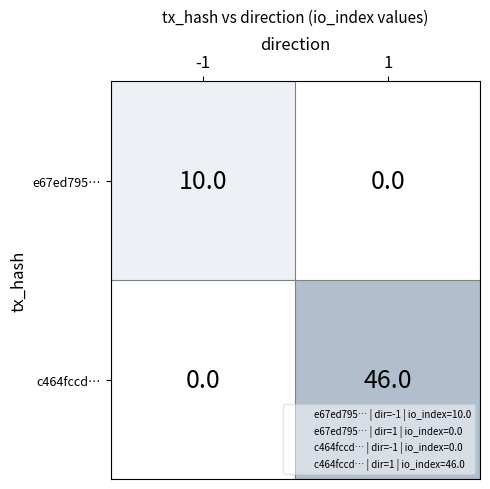

What is the maximum value for e67ed795…?

10